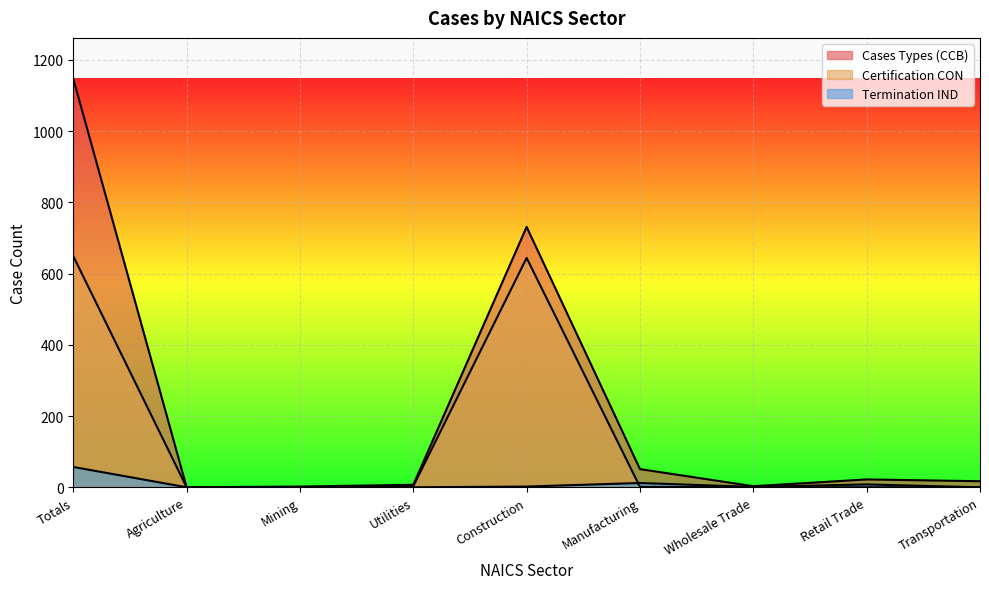

What value does the Termination IND series have at Manufacturing, to the nearest 5?

10